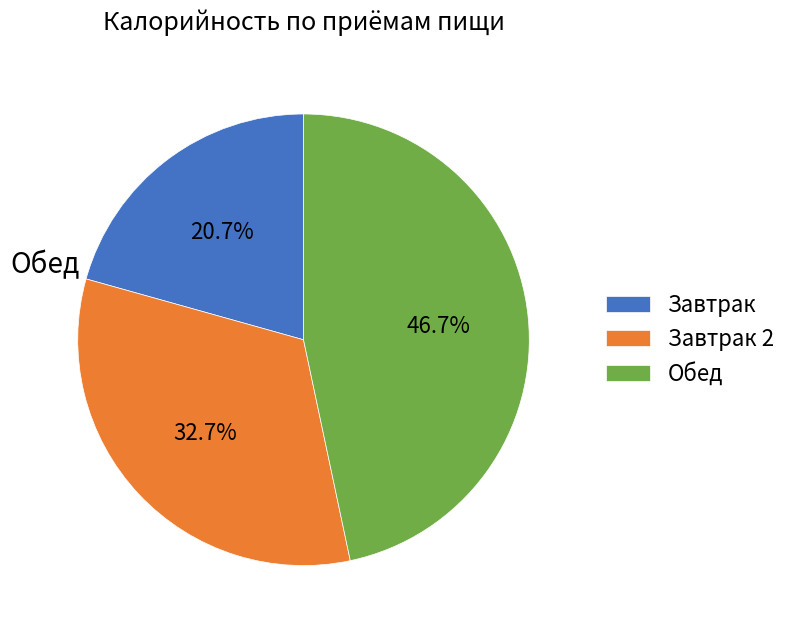

Is there any slice that represents more than half of the pie?

No